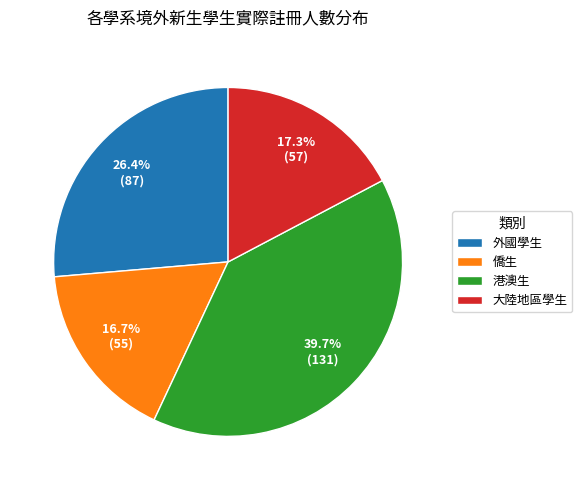

What is the ratio of the value at 外國學生 to the value at 港澳生?

0.7